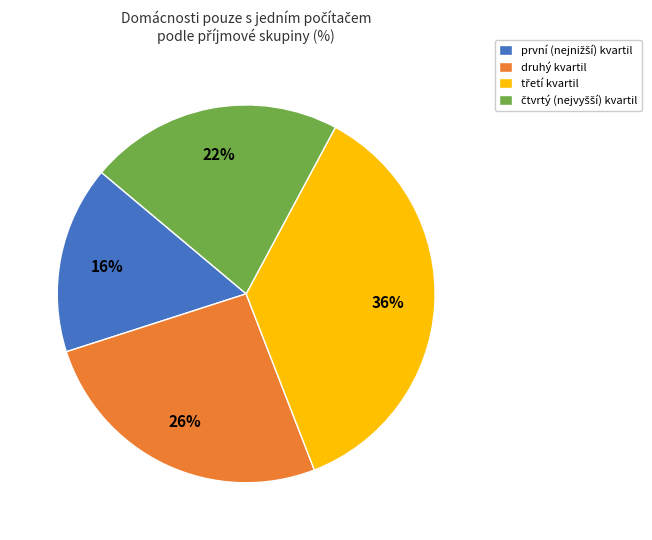

Is it true that druhý kvartil is 26% of the pie?

True